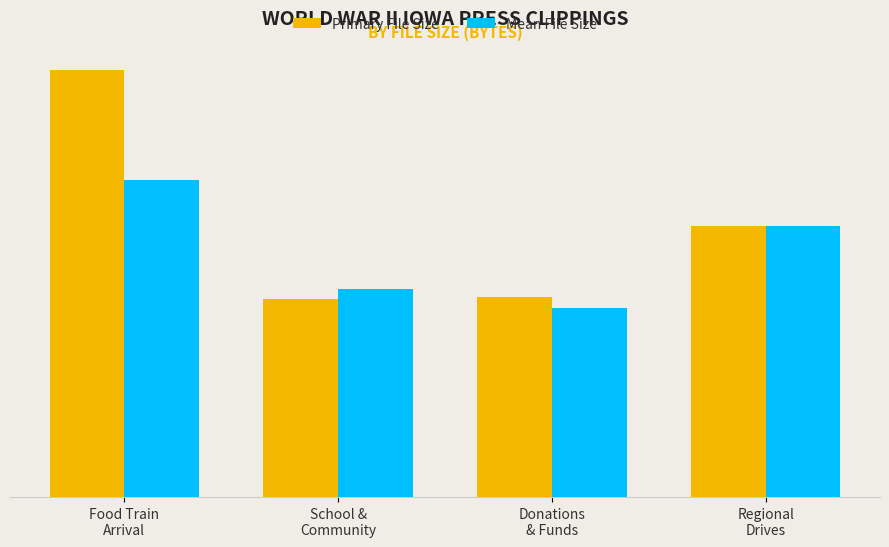

How many Mean File Size values are between 311683 and 474233?

3